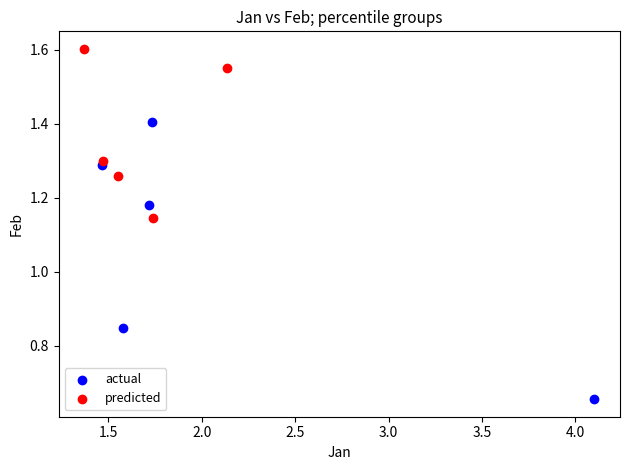

Which series contains the lowest Y value?

actual